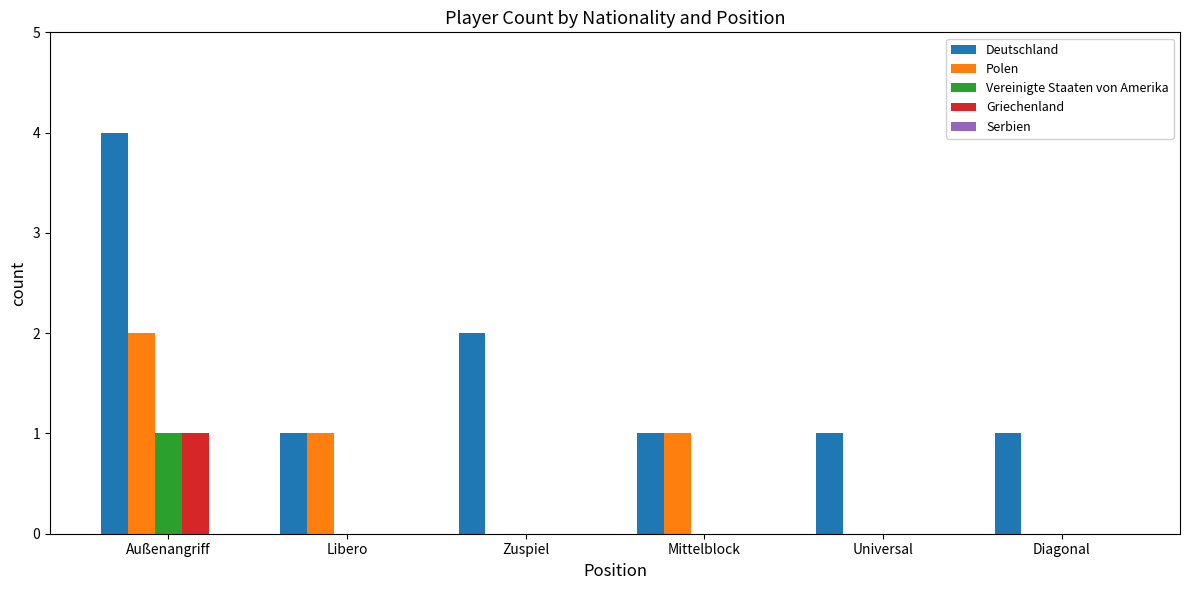

Is it true that Deutschland equals 1 at Libero?

True